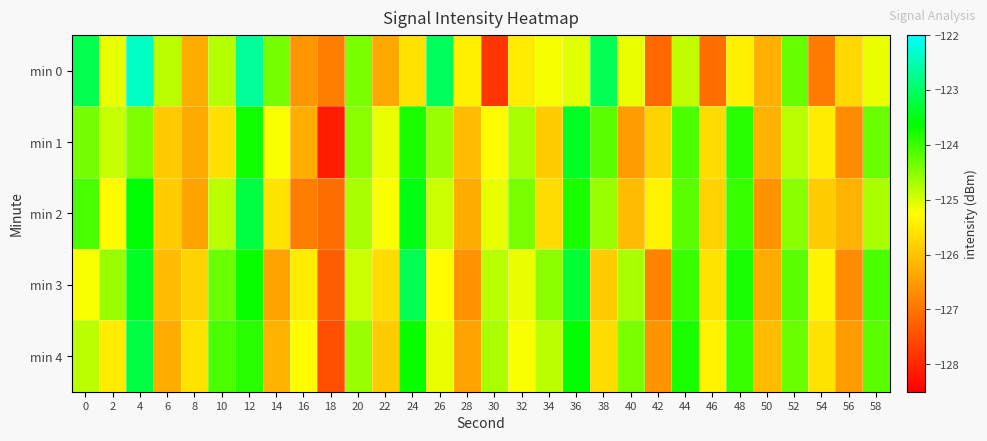

What is the difference between the highest and lowest values at 56?

0.9